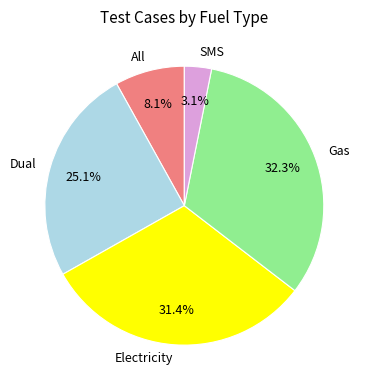

Which has a higher value, SMS or Electricity?

Electricity